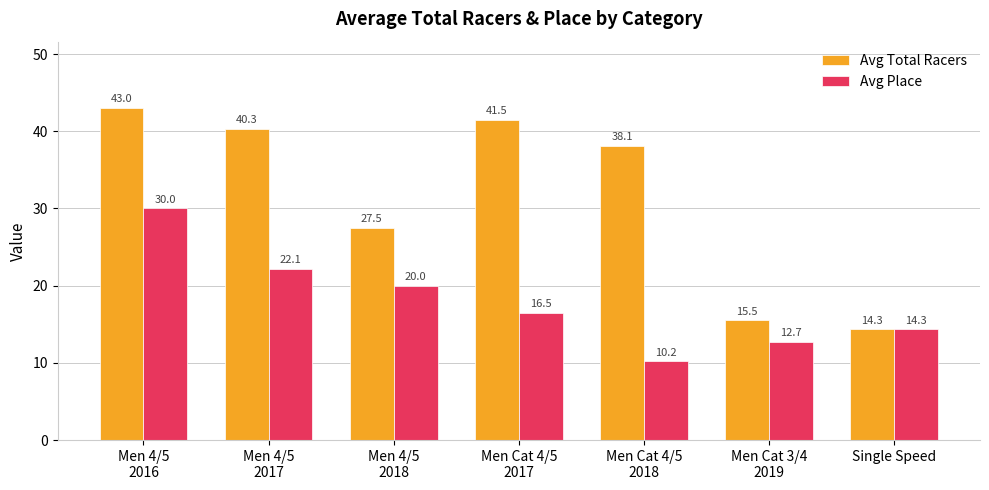

What is the smallest value displayed?

10.2